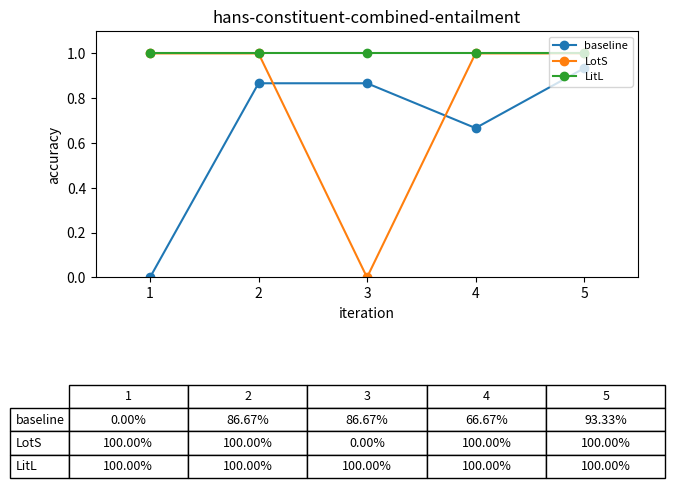

What is the greatest value displayed?

1.0